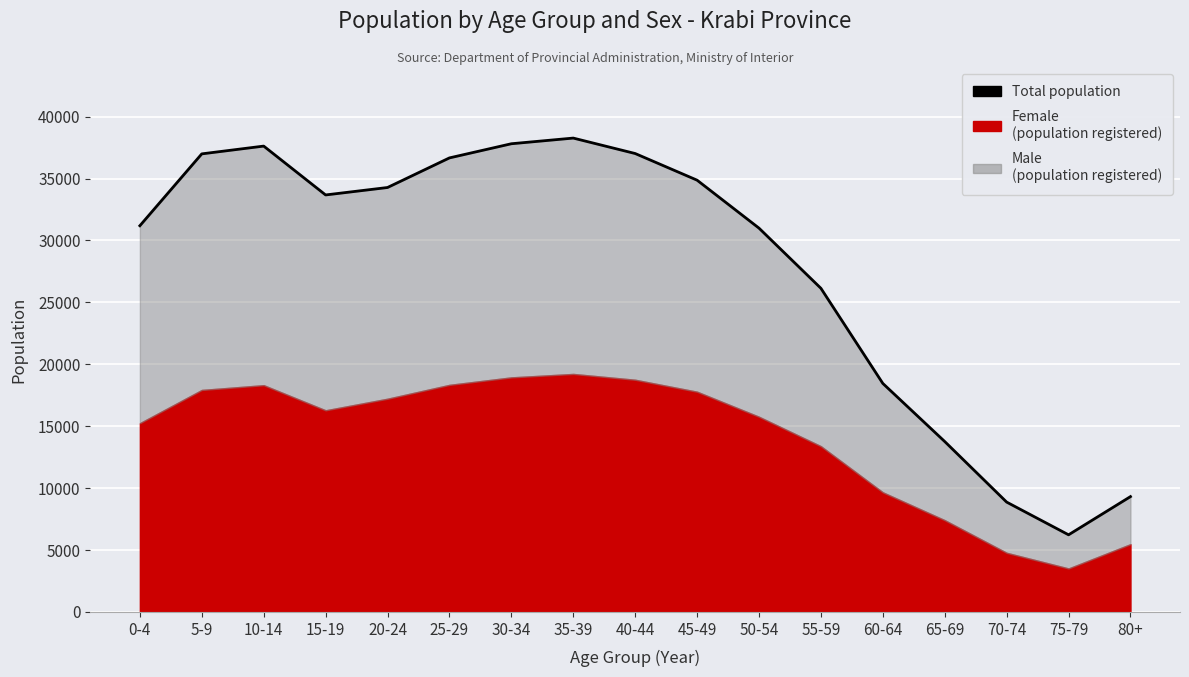

What is the smallest value displayed?

6229